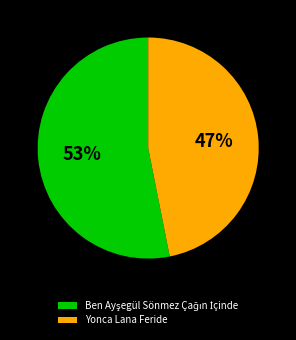

Does Yonca Lana Feride represent more than half of the total?

No